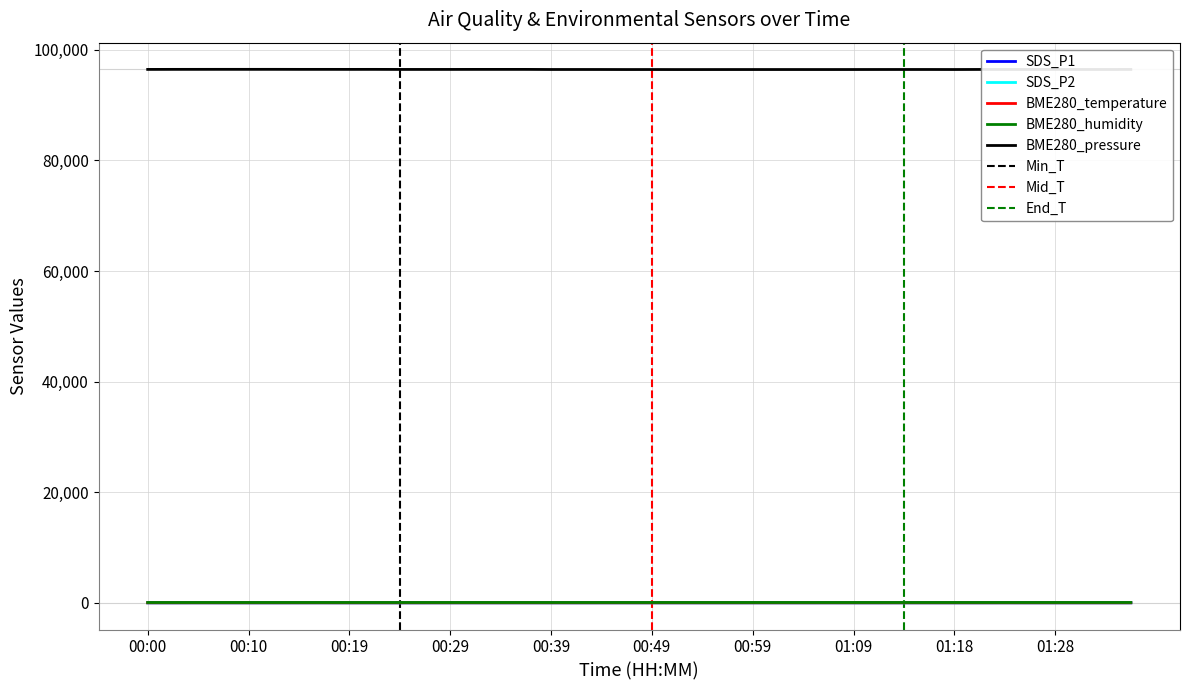

True or false: BME280_pressure and SDS_P1 cross at least once.

False